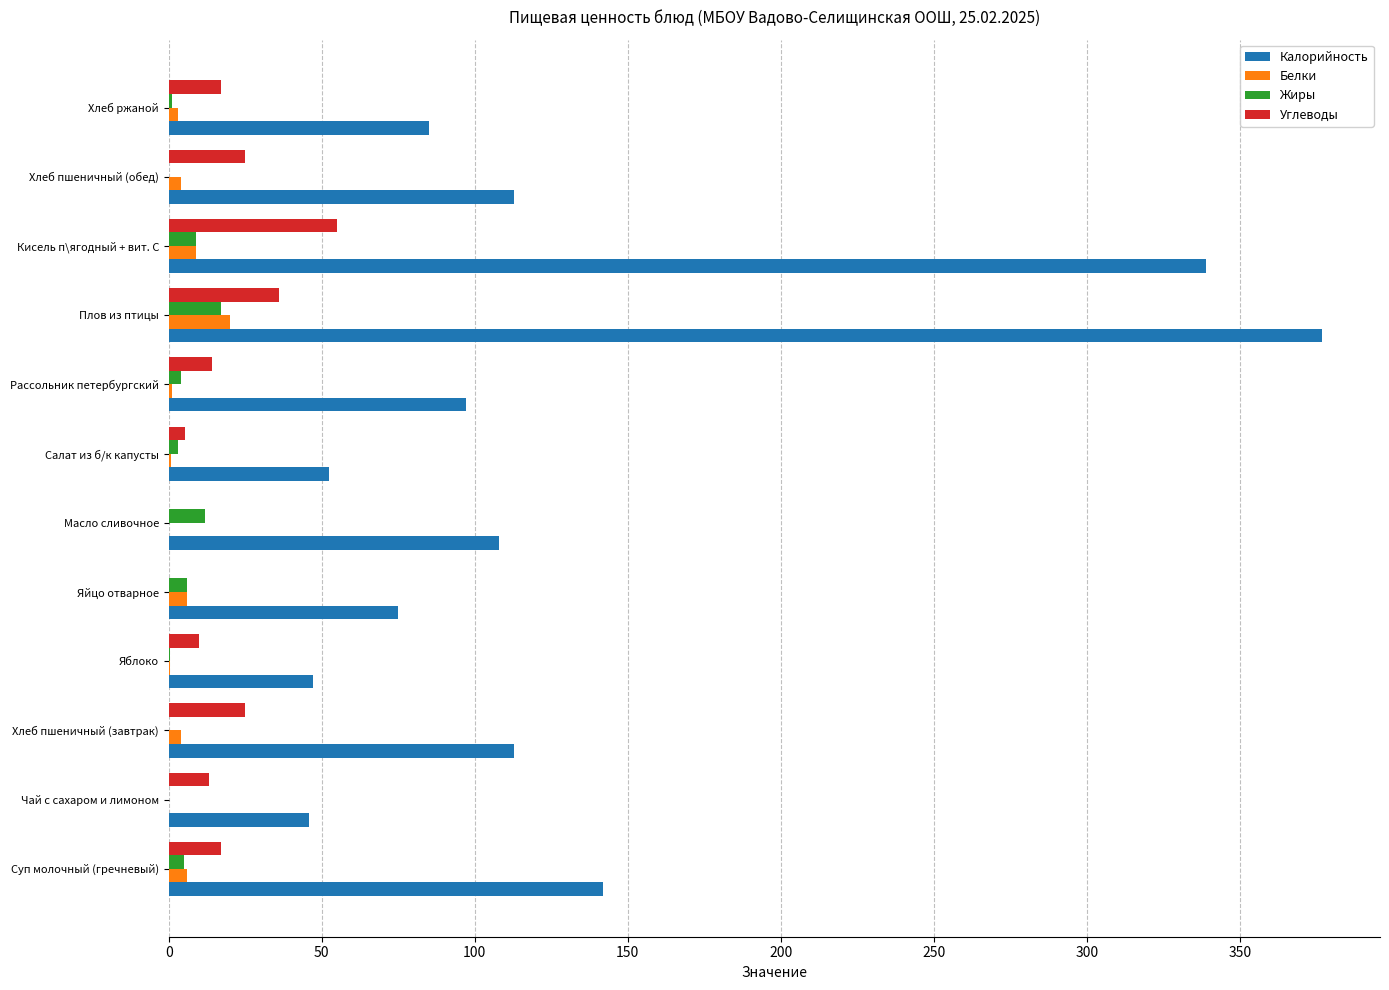

What is the sum of all Жиры values?

57.5